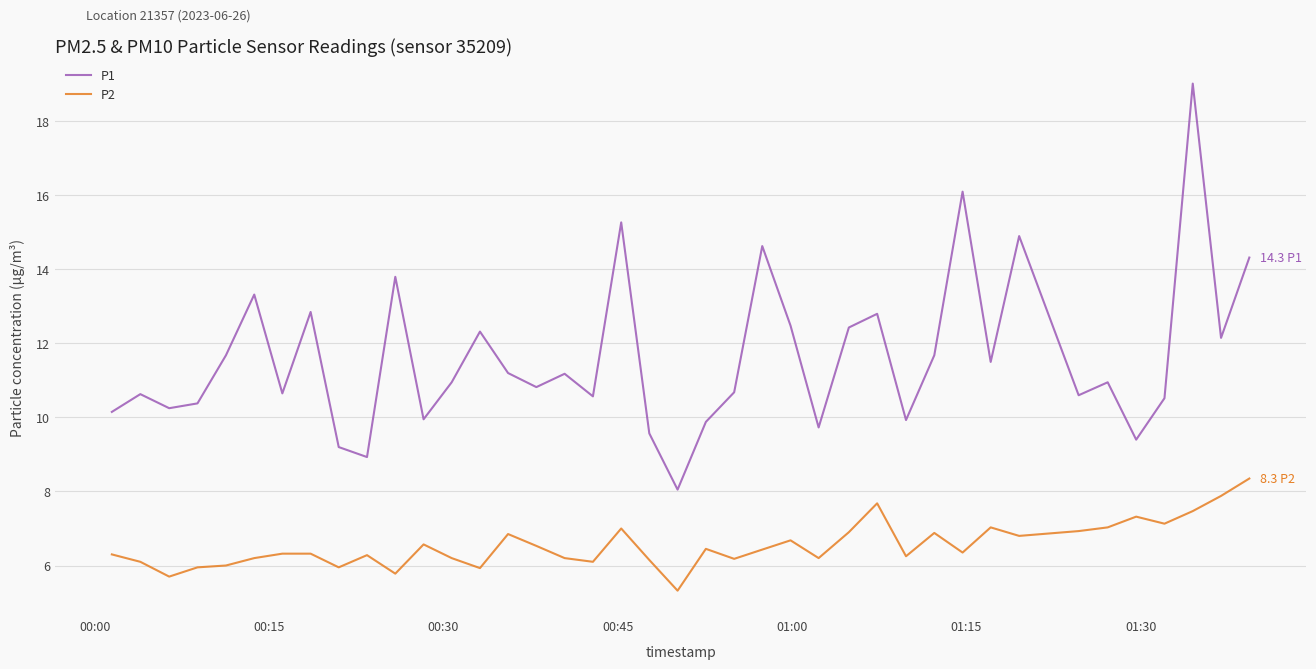

Rank the series by their maximum value, from highest to lowest.

P1, P2